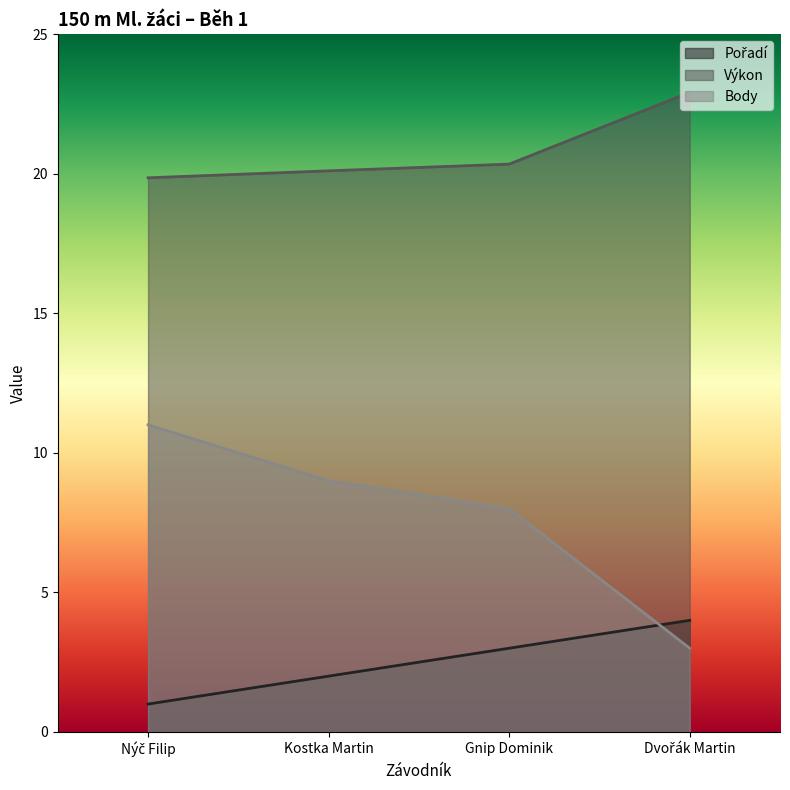

True or false: Výkon has a value of 7.8 at Kostka Martin.

False